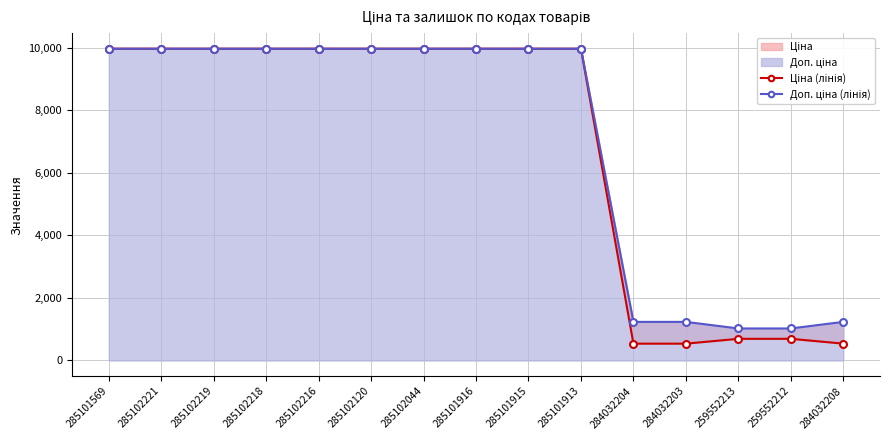

How many lines are shown in the chart?

2